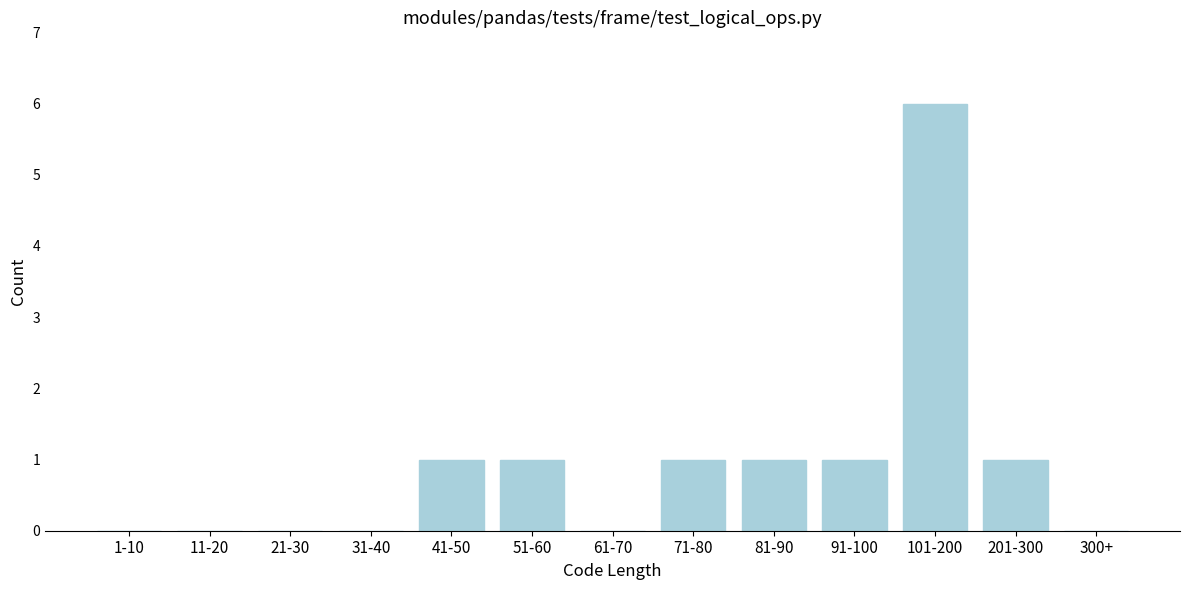

Reading left to right, list all the values displayed in this chart.

1-10=0	11-20=0	21-30=0	31-40=0	41-50=1	51-60=1	61-70=0	71-80=1	81-90=1	91-100=1	101-200=6	201-300=1	300+=0